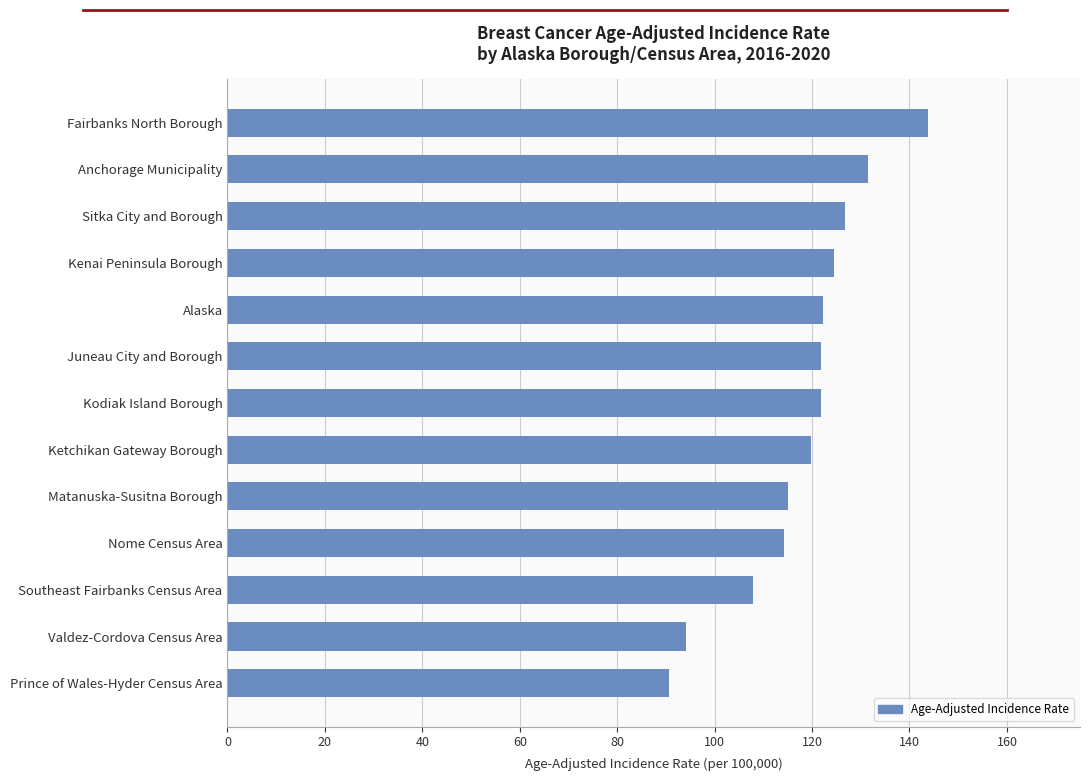

What is the value of the 13th bar from the top?

90.7